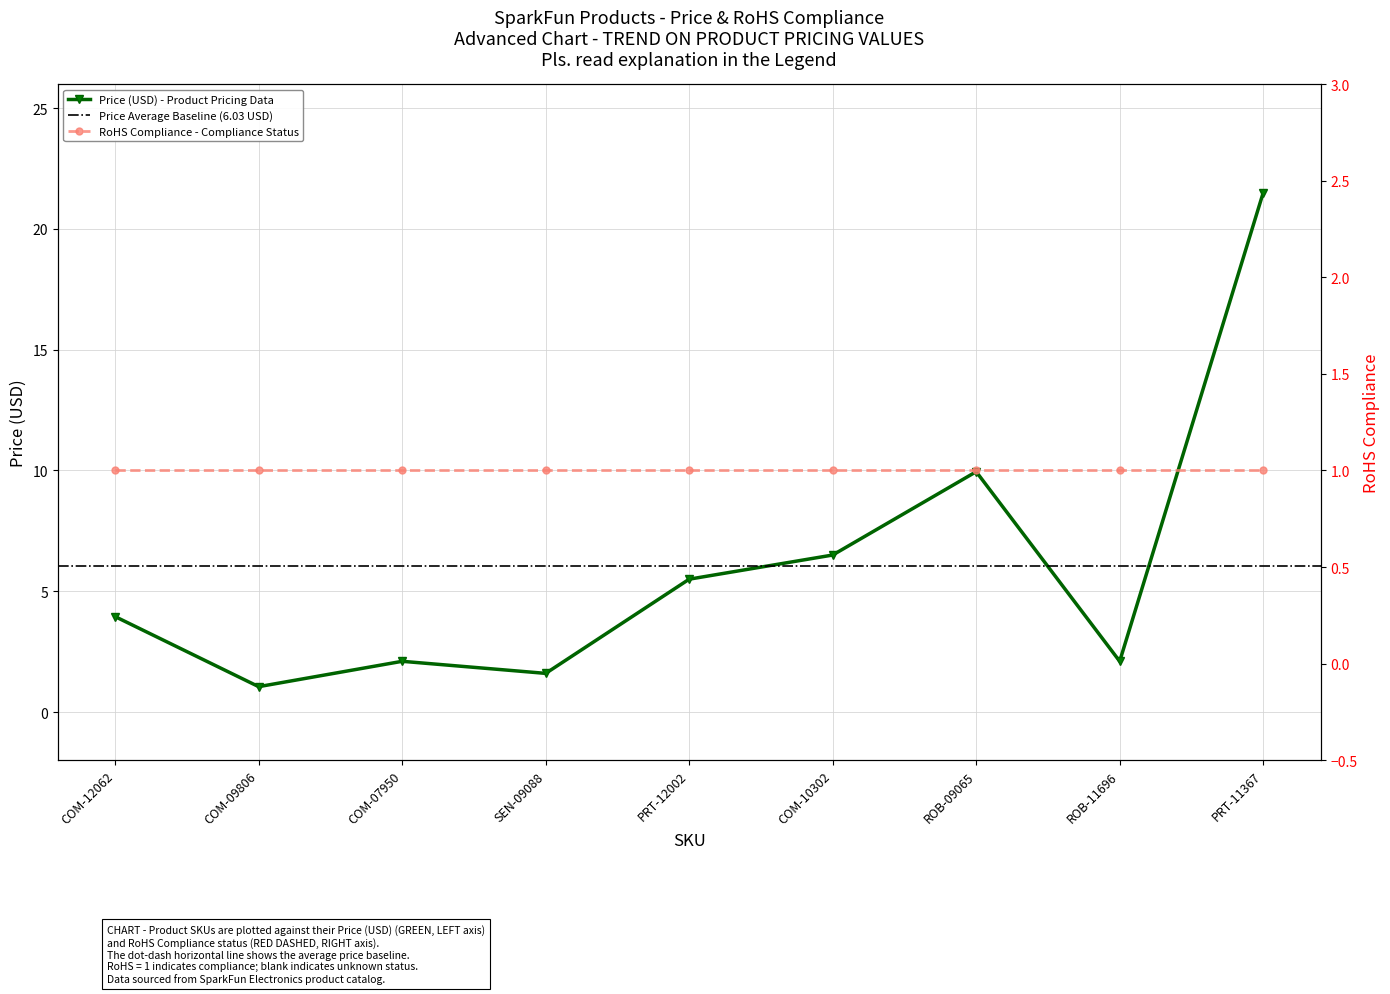

What is the ratio of the value at ROB-11696 to the value at PRT-12002?

0.4